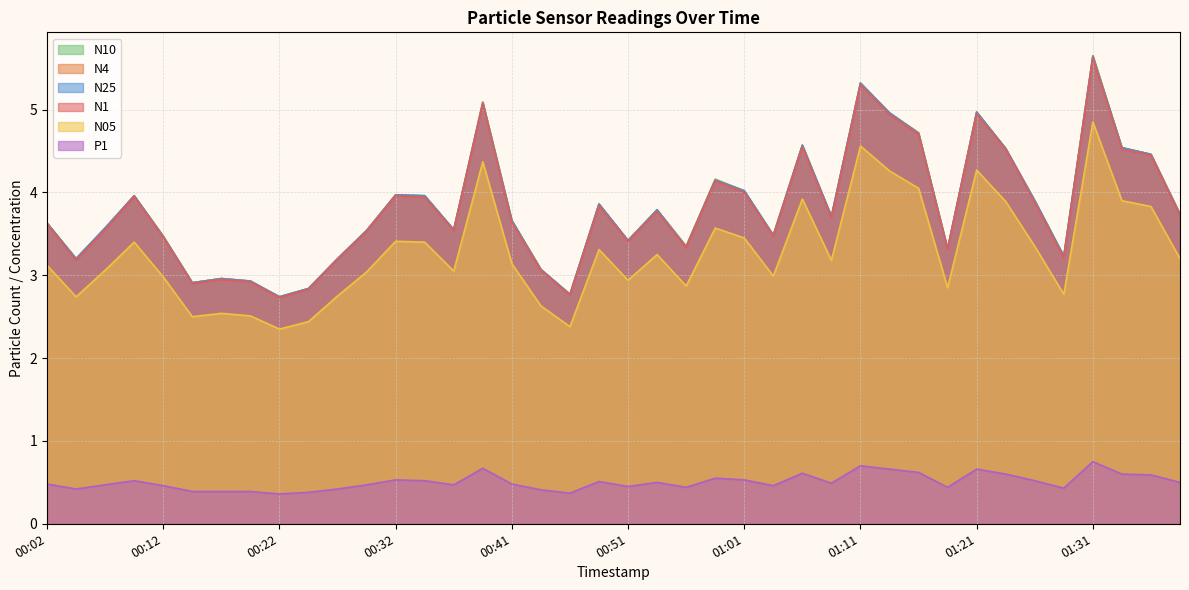

How many values in the N10 series are below 3?

6